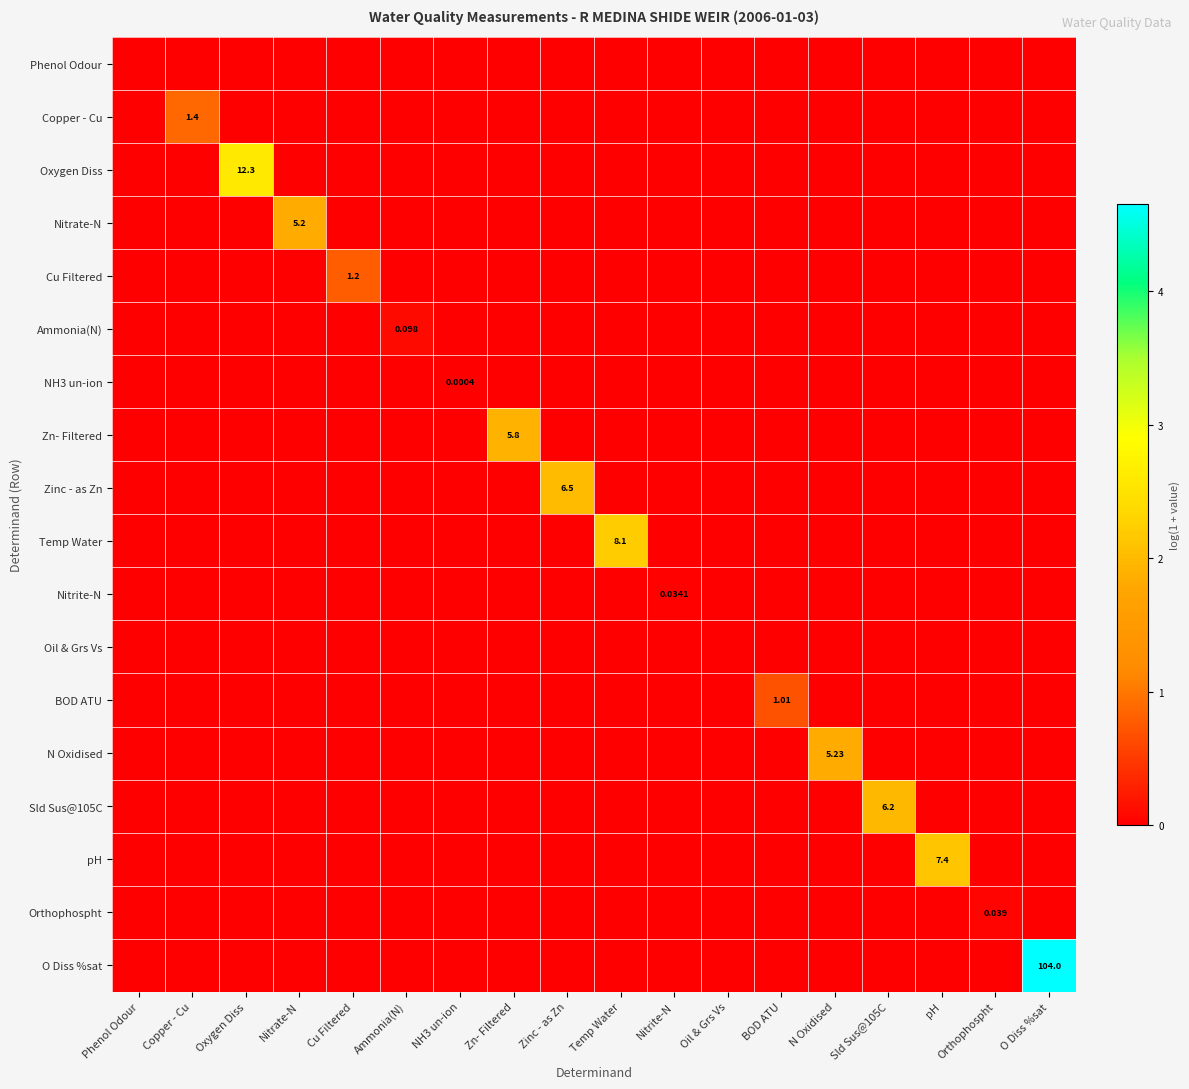

At how many categories does at least one series exceed 1?

9